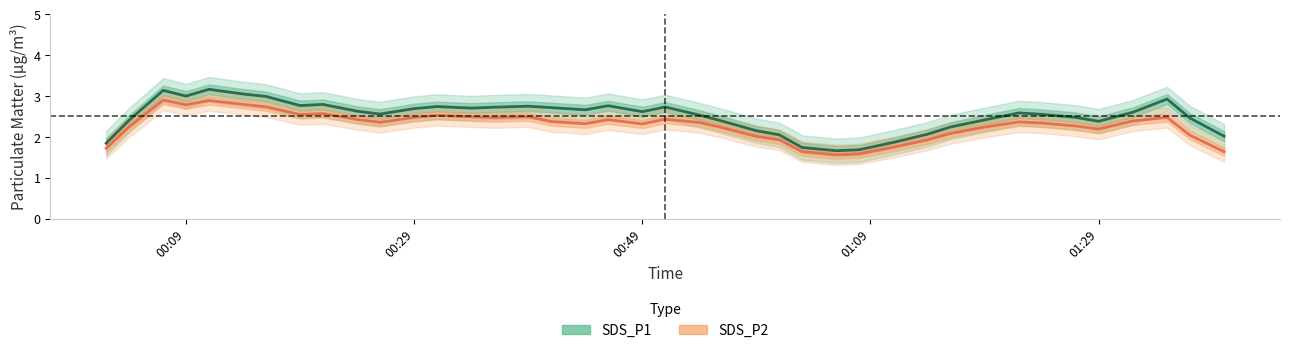

What is the lowest value of the SDS_P1 series?

1.7